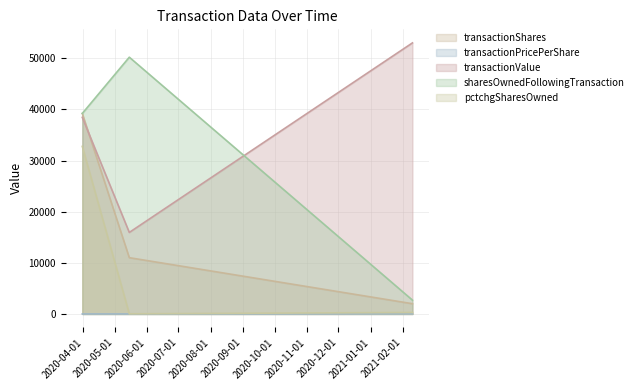

Rank the categories by transactionPricePerShare value from highest to lowest.

2021-02-10, 2020-05-15, 2020-03-31